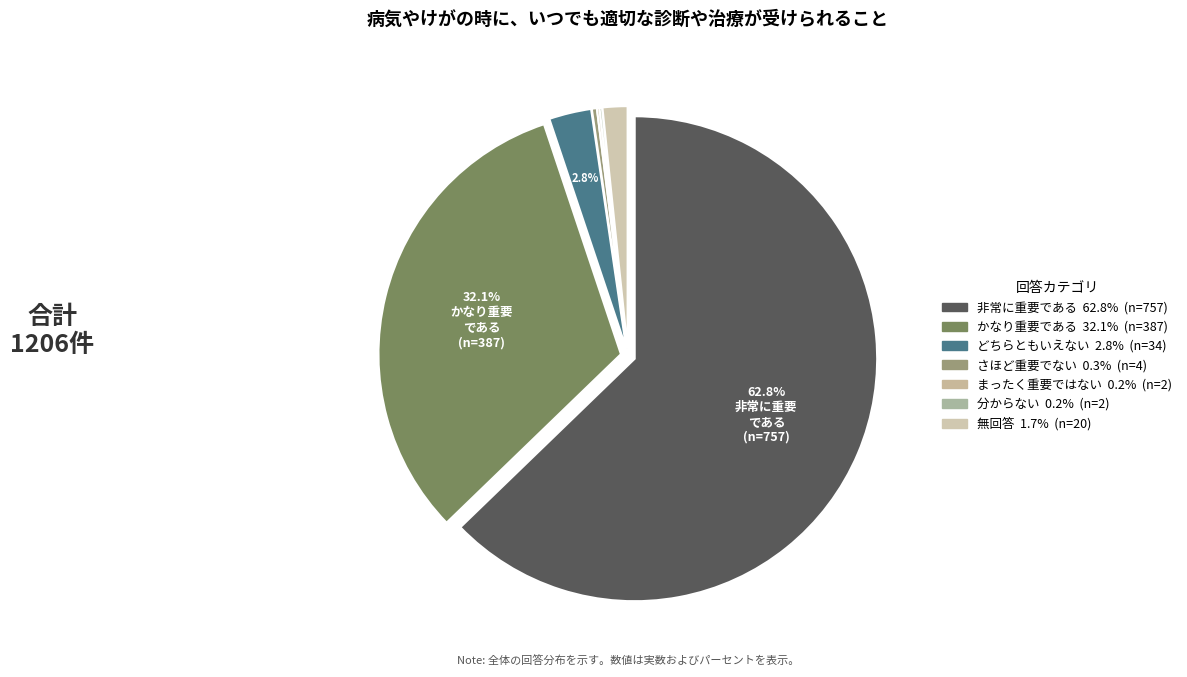

To the nearest percent, what is the difference between the largest and smallest slice percentages?

63%